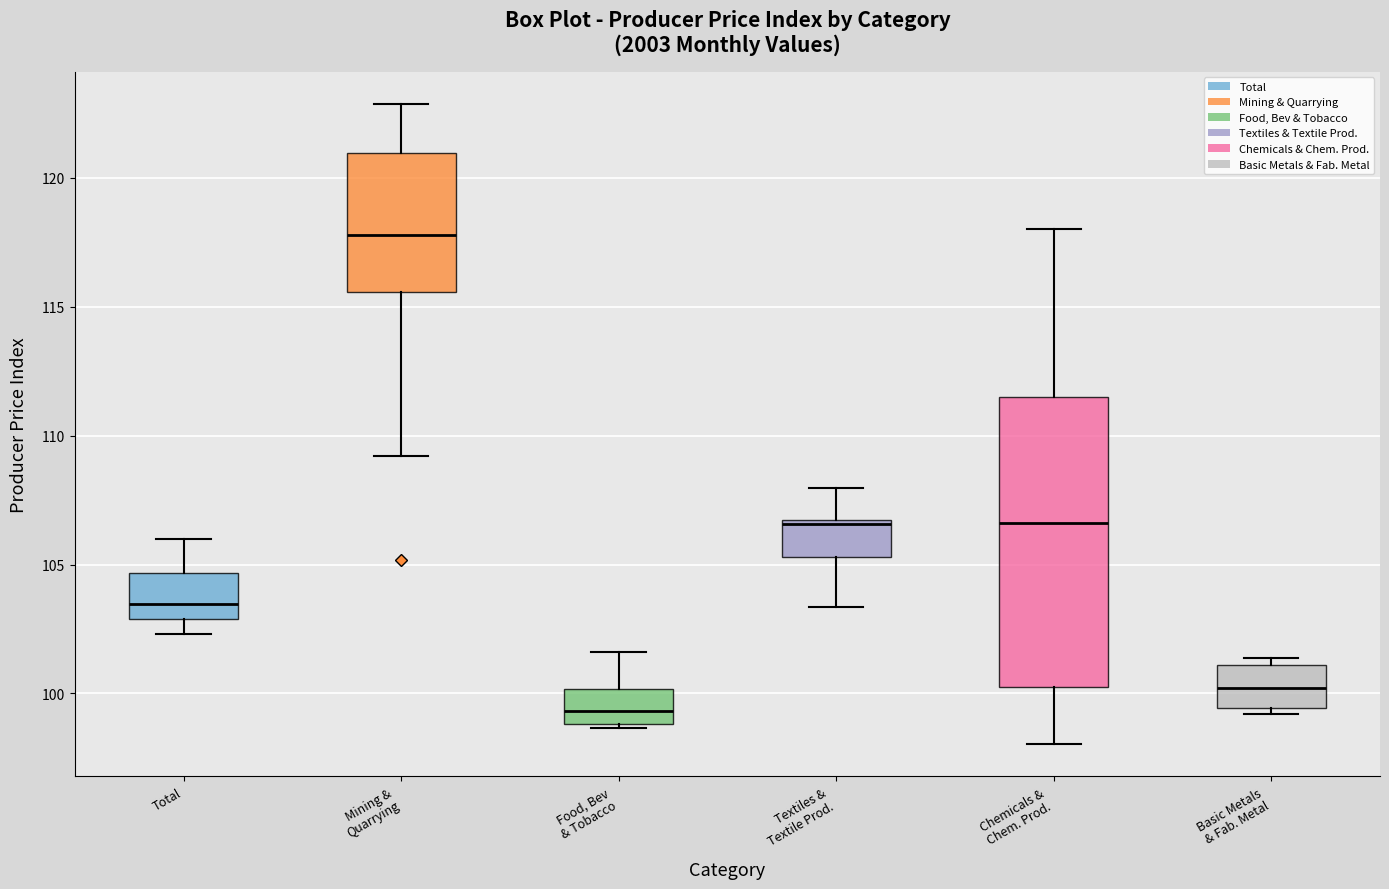

Where is the upper edge of the box for Chemicals & Chem. Prod. on the y-axis? The values are not printed on the chart, so give them approximately, as read against the axis.

111.5